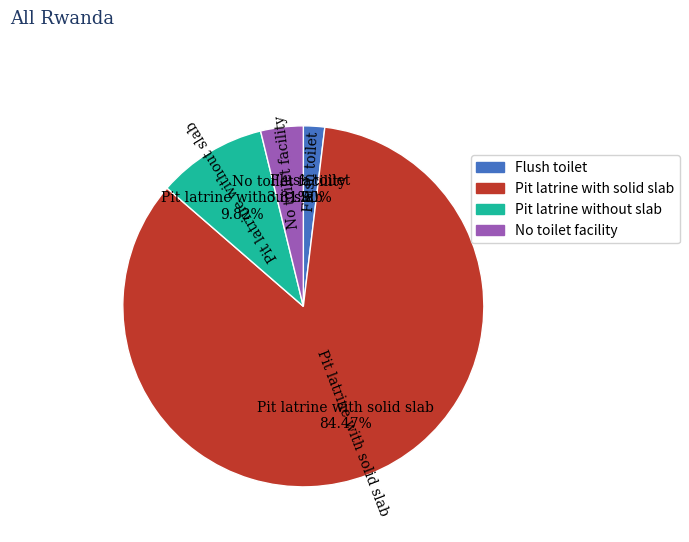

Rank the categories by value from lowest to highest.

Flush toilet, No toilet facility, Pit latrine without slab, Pit latrine with solid slab